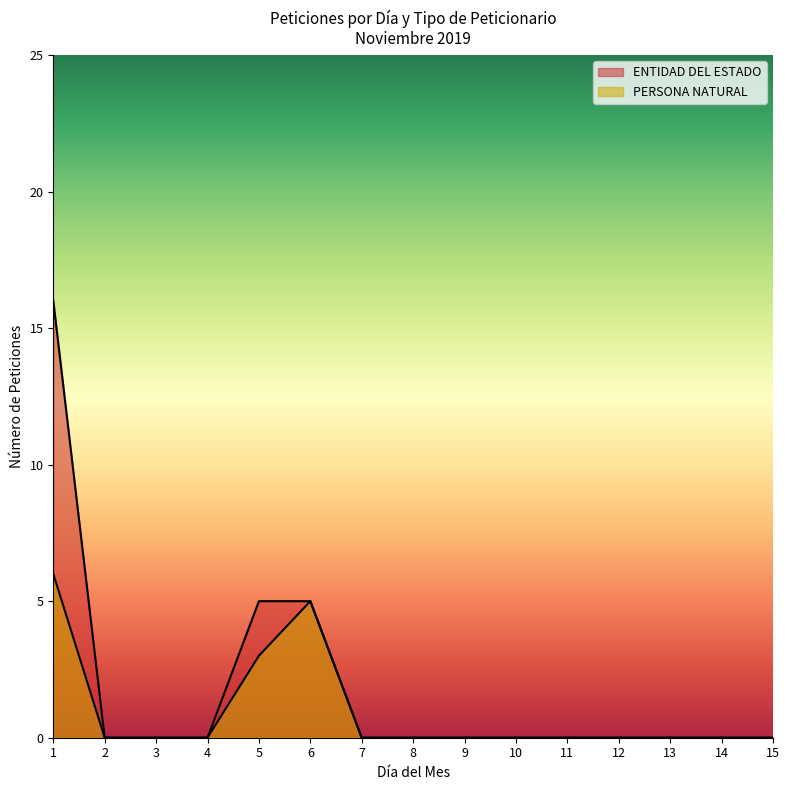

What are all the series names shown in the legend?

ENTIDAD DEL ESTADO, PERSONA NATURAL